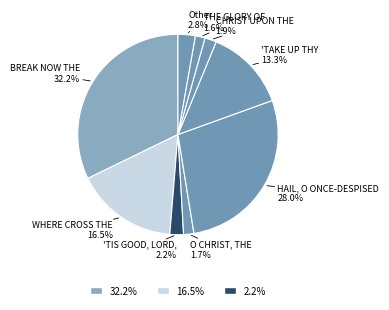

How many segments does this pie chart have?

9